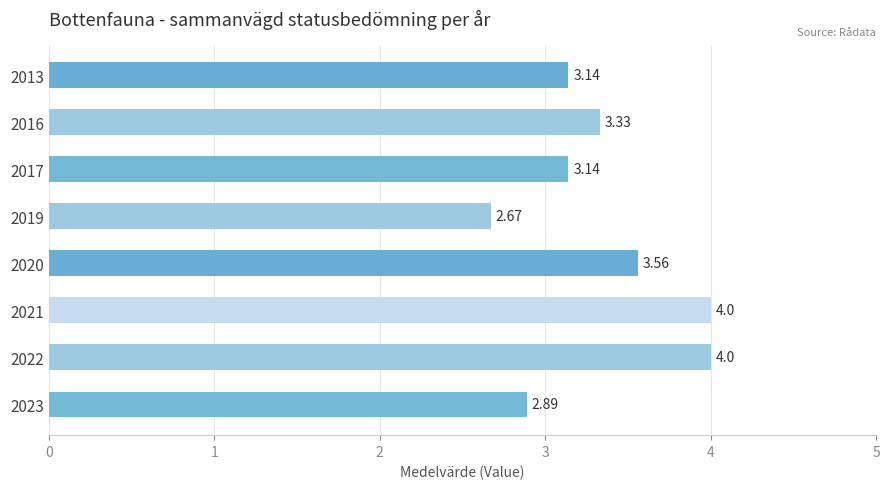

What is the difference between the maximum and minimum values?

1.3